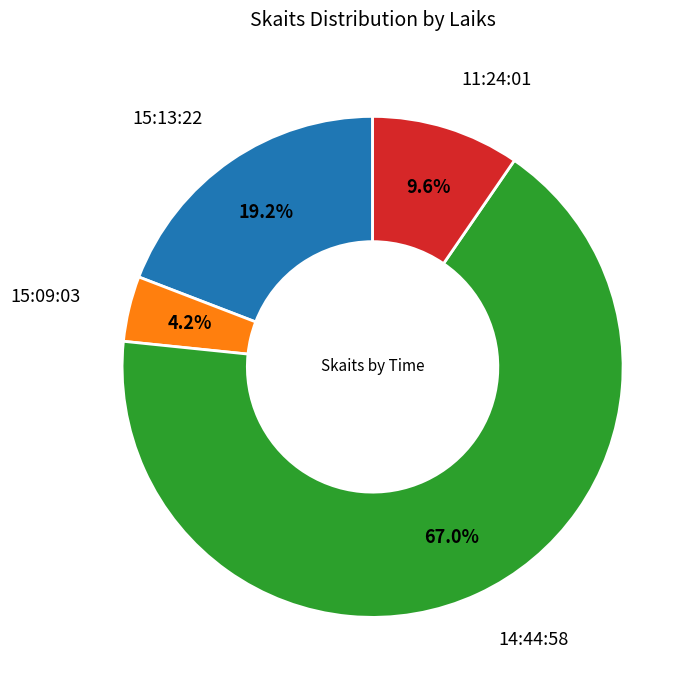

Is there any slice that represents more than half of the pie?

Yes